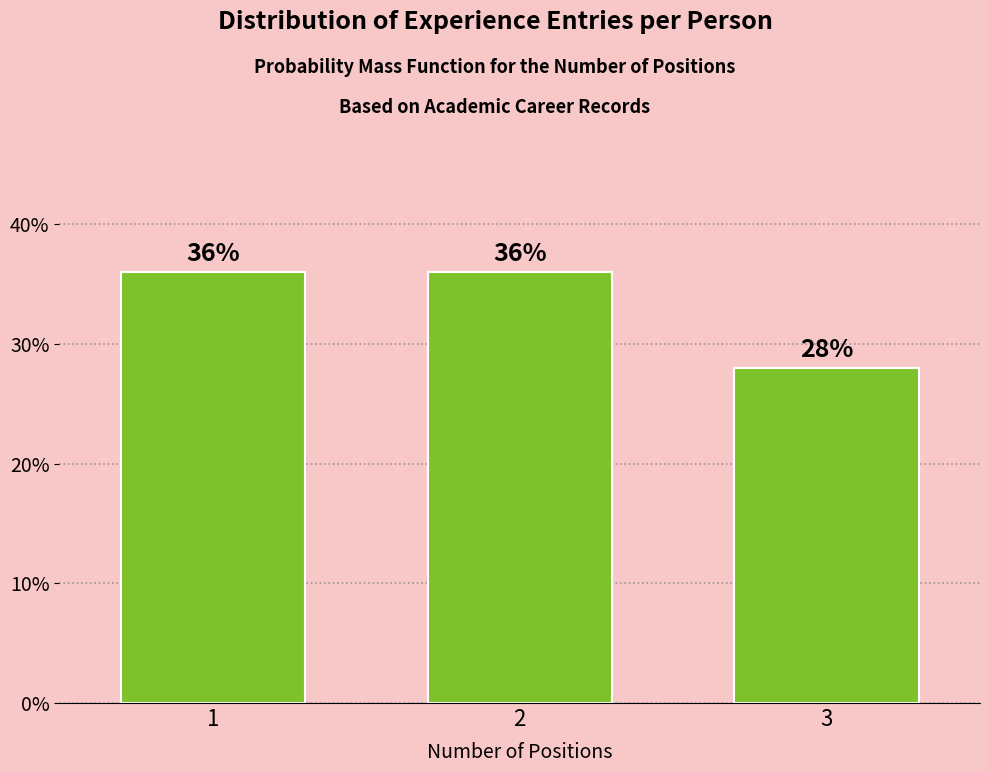

Reading right to left, list all the values displayed in this chart.

28.0	36.0	36.0